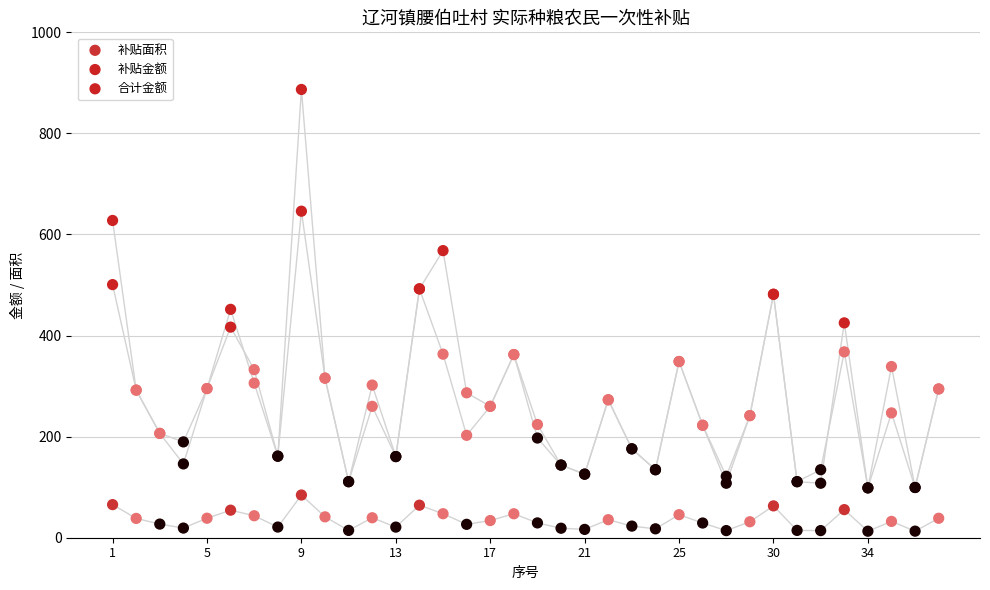

Which series reaches the minimum Y coordinate?

补贴面积